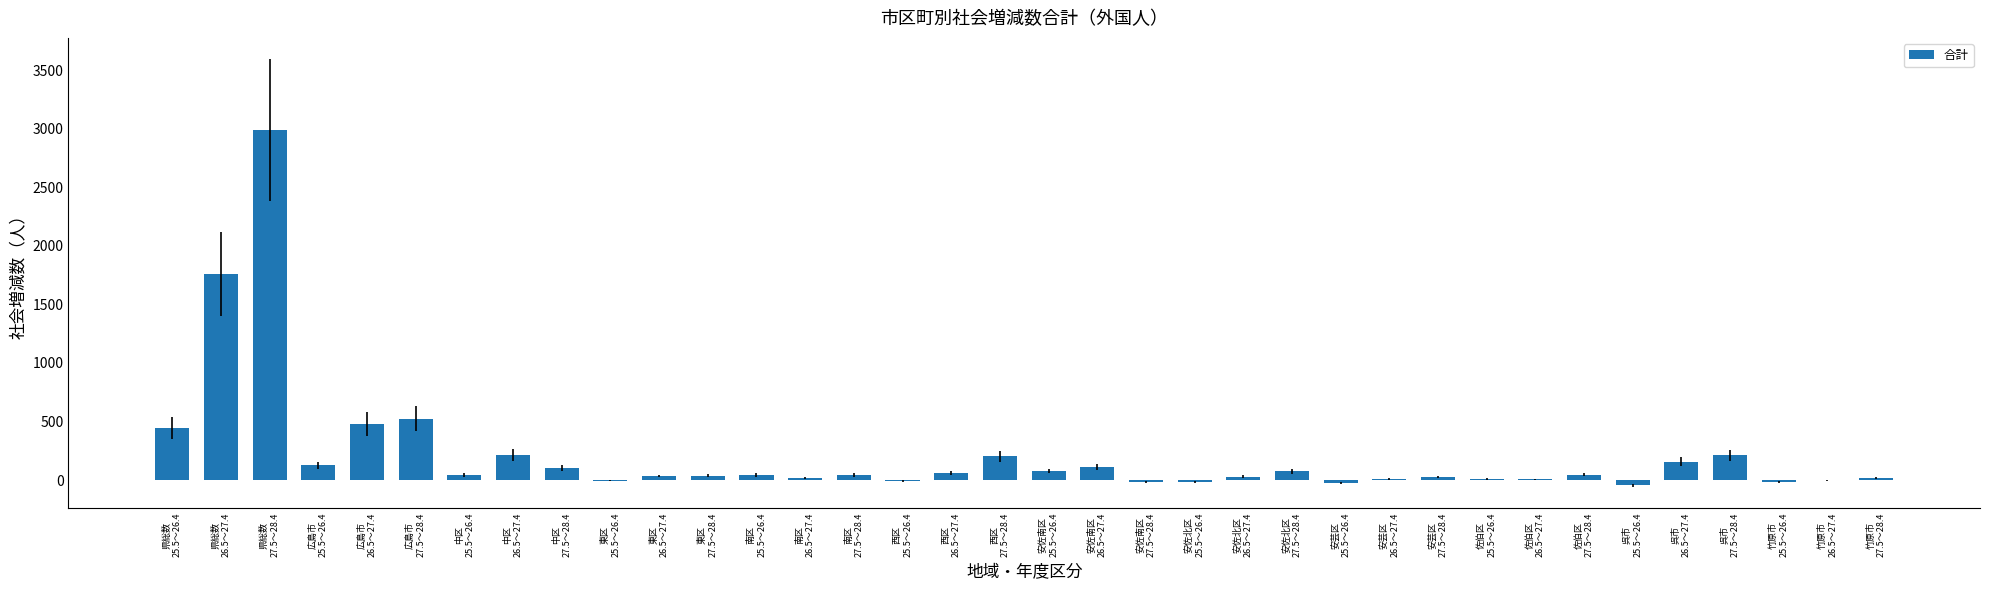

At which label is the value closest to 1473?

県総数
26.5～27.4